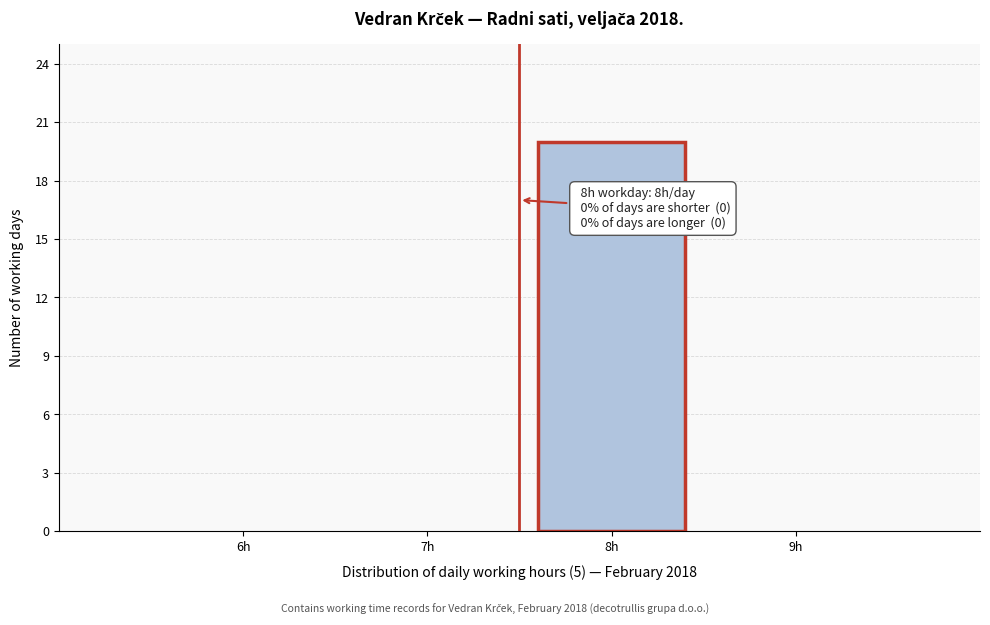

Reading right to left, what are all the values shown in this chart?

9h=0	8h=20	7h=0	6h=0